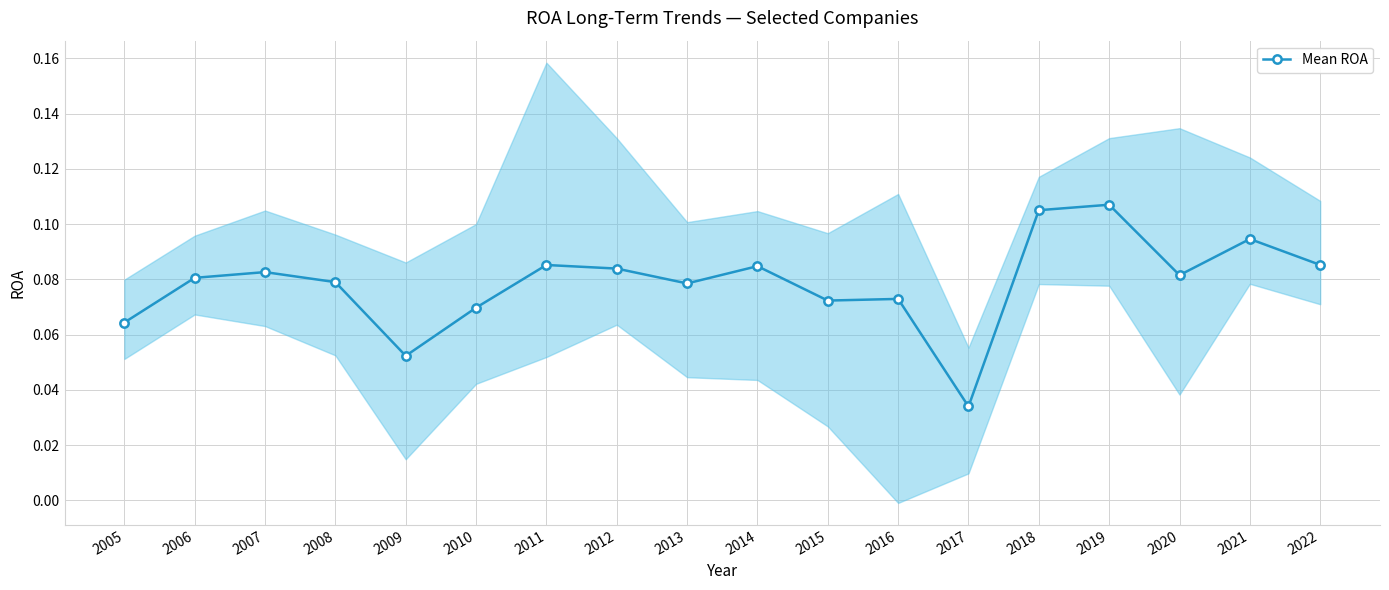

What is the value of the 10th point from the left?

0.1